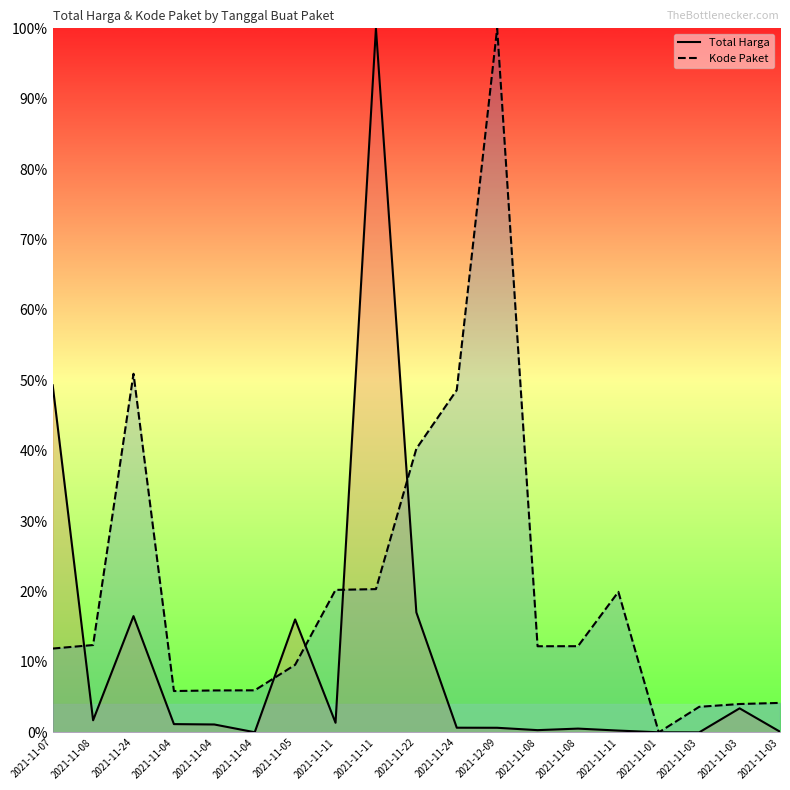

How many values in Kode Paket are above zero?

18